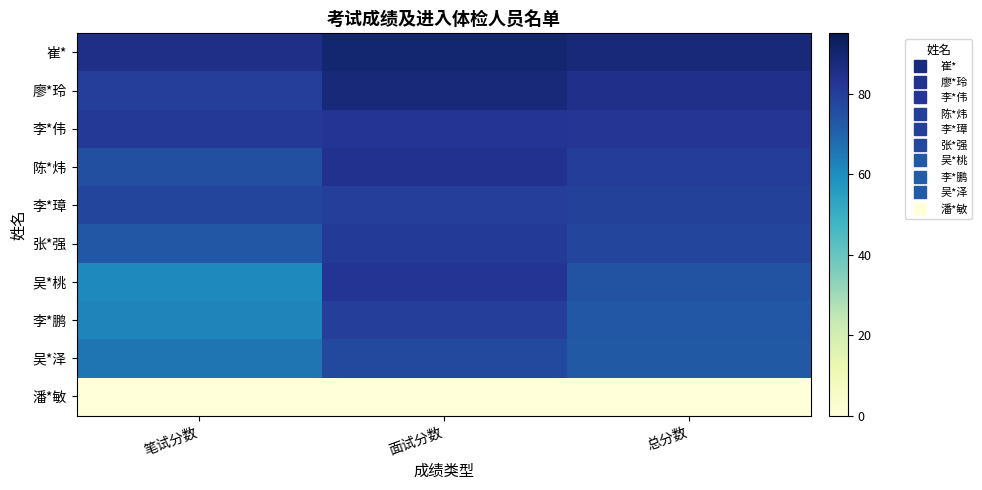

Reading left to right, what are all the values shown in this chart?

崔*: 笔试分数=85.0	面试分数=90.0	总分数=88.0
廖*玲: 笔试分数=80.0	面试分数=88.0	总分数=84.8
李*伟: 笔试分数=82.0	面试分数=83.0	总分数=82.6
陈*炜: 笔试分数=75.0	面试分数=84.0	总分数=80.4
李*璋: 笔试分数=78.0	面试分数=80.0	总分数=79.2
张*强: 笔试分数=73.0	面试分数=81.0	总分数=77.8
吴*桃: 笔试分数=61.0	面试分数=83.0	总分数=74.2
李*鹏: 笔试分数=62.0	面试分数=80.0	总分数=72.8
吴*泽: 笔试分数=66.0	面试分数=77.0	总分数=72.6
潘*敏: 笔试分数=0.0	面试分数=0.0	总分数=0.0